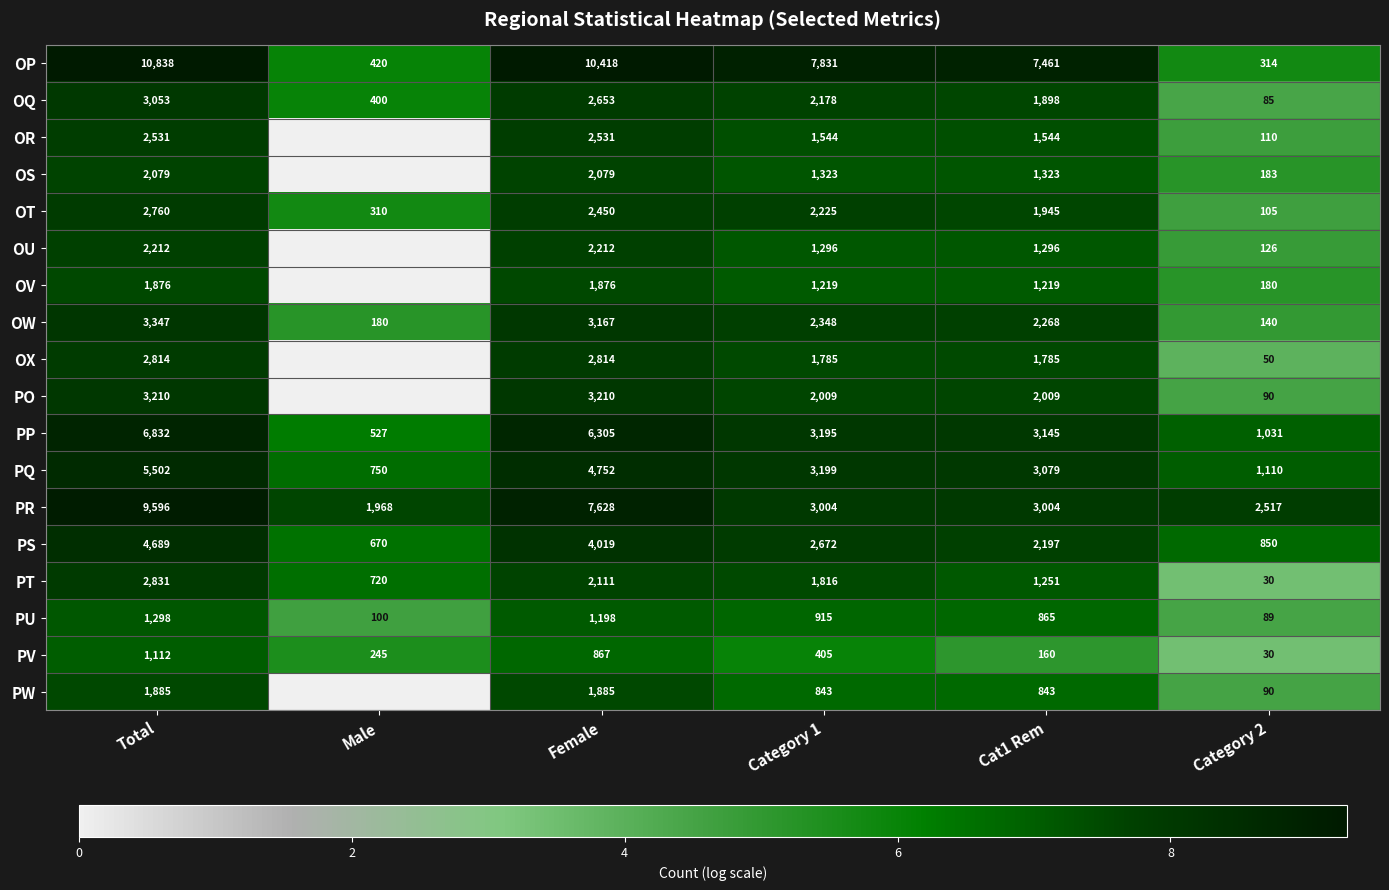

The value of OT at Female is 13.5. True or false?

False